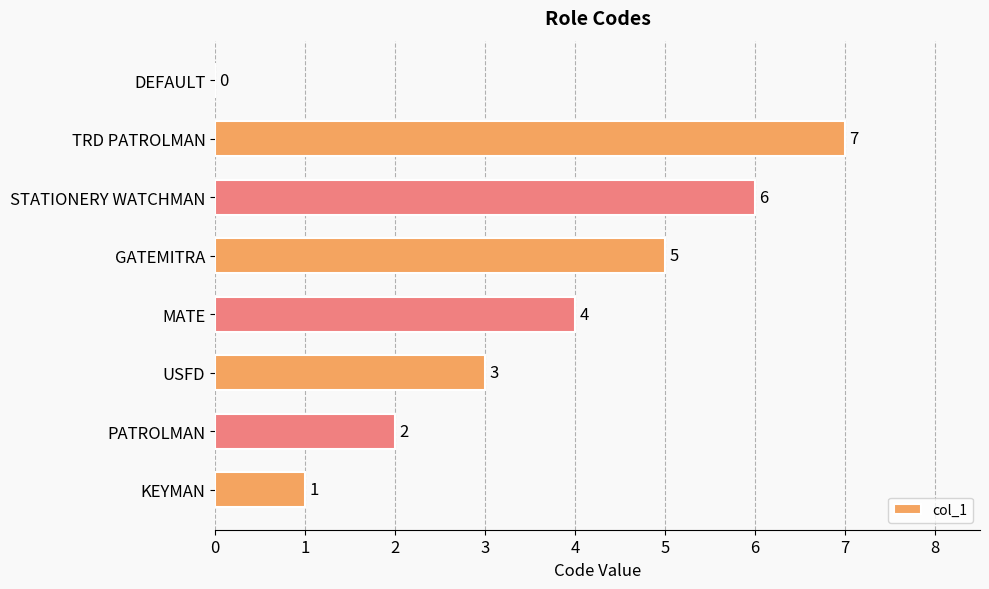

Are the bars grouped side by side (vs. stacked)?

No